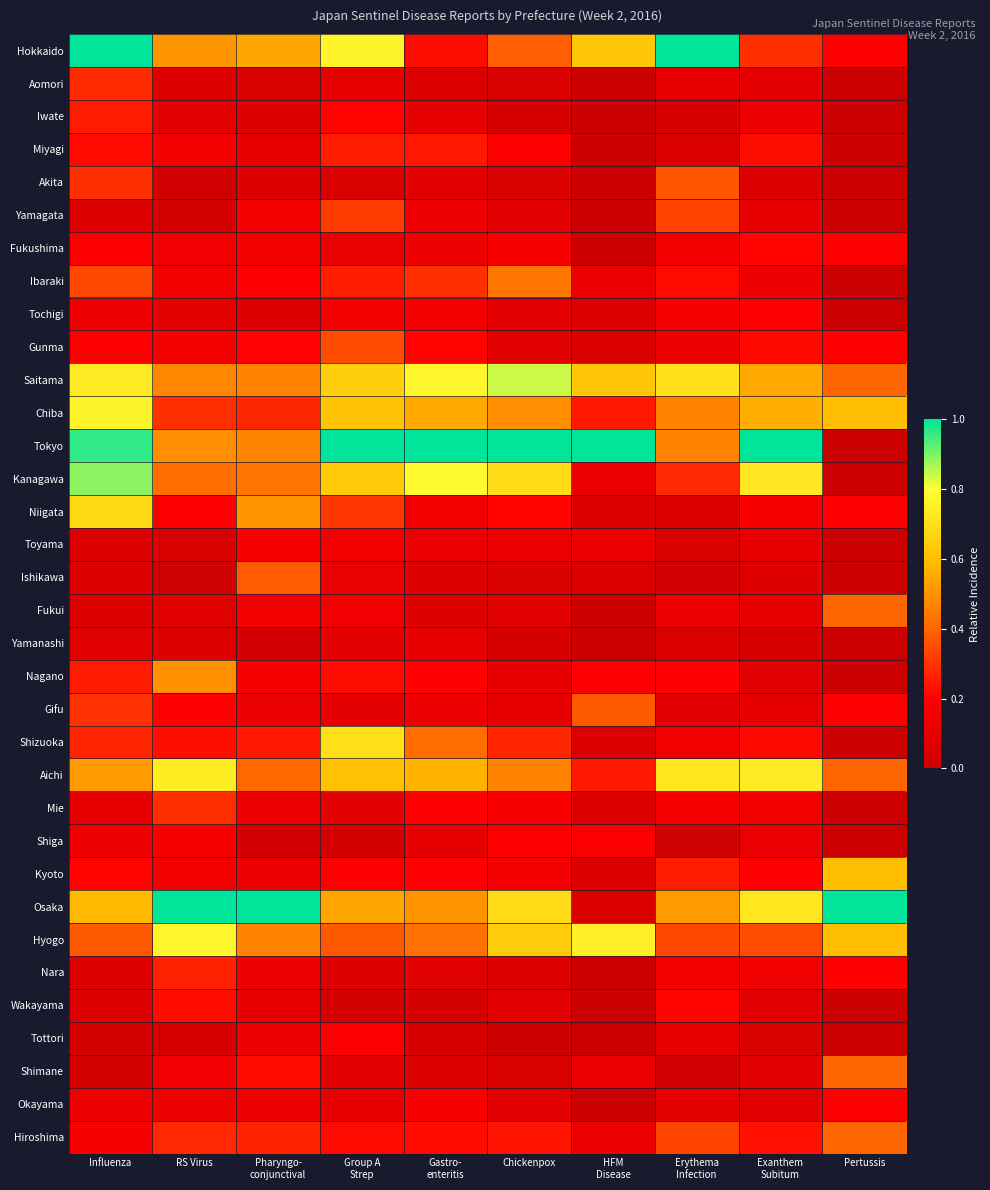

Reading right to left, extract all data points from this chart.

Hokkaido: Pertussis=0.2	Exanthem
Subitum=0.3	Erythema
Infection=1.0	HFM
Disease=0.6	Chickenpox=0.4	Gastro-
enteritis=0.2	Group A
Strep=0.8	Pharyngo-
conjunctival=0.5	RS Virus=0.5	Influenza=1.0
Aomori: Pertussis=0.0	Exanthem
Subitum=0.1	Erythema
Infection=0.1	HFM
Disease=0.0	Chickenpox=0.0	Gastro-
enteritis=0.1	Group A
Strep=0.1	Pharyngo-
conjunctival=0.1	RS Virus=0.1	Influenza=0.3
Iwate: Pertussis=0.0	Exanthem
Subitum=0.1	Erythema
Infection=0.0	HFM
Disease=0.0	Chickenpox=0.0	Gastro-
enteritis=0.1	Group A
Strep=0.2	Pharyngo-
conjunctival=0.1	RS Virus=0.1	Influenza=0.3
Miyagi: Pertussis=0.0	Exanthem
Subitum=0.2	Erythema
Infection=0.1	HFM
Disease=0.0	Chickenpox=0.2	Gastro-
enteritis=0.2	Group A
Strep=0.3	Pharyngo-
conjunctival=0.1	RS Virus=0.2	Influenza=0.2
Akita: Pertussis=0.0	Exanthem
Subitum=0.1	Erythema
Infection=0.4	HFM
Disease=0.0	Chickenpox=0.0	Gastro-
enteritis=0.1	Group A
Strep=0.1	Pharyngo-
conjunctival=0.1	RS Virus=0.0	Influenza=0.3
Yamagata: Pertussis=0.0	Exanthem
Subitum=0.1	Erythema
Infection=0.3	HFM
Disease=0.0	Chickenpox=0.1	Gastro-
enteritis=0.1	Group A
Strep=0.3	Pharyngo-
conjunctival=0.2	RS Virus=0.0	Influenza=0.1
Fukushima: Pertussis=0.2	Exanthem
Subitum=0.2	Erythema
Infection=0.2	HFM
Disease=0.0	Chickenpox=0.2	Gastro-
enteritis=0.1	Group A
Strep=0.1	Pharyngo-
conjunctival=0.2	RS Virus=0.1	Influenza=0.2
Ibaraki: Pertussis=0.0	Exanthem
Subitum=0.1	Erythema
Infection=0.2	HFM
Disease=0.1	Chickenpox=0.4	Gastro-
enteritis=0.3	Group A
Strep=0.3	Pharyngo-
conjunctival=0.2	RS Virus=0.2	Influenza=0.3
Tochigi: Pertussis=0.0	Exanthem
Subitum=0.2	Erythema
Infection=0.2	HFM
Disease=0.1	Chickenpox=0.1	Gastro-
enteritis=0.2	Group A
Strep=0.1	Pharyngo-
conjunctival=0.1	RS Virus=0.1	Influenza=0.1
Gunma: Pertussis=0.2	Exanthem
Subitum=0.2	Erythema
Infection=0.1	HFM
Disease=0.1	Chickenpox=0.1	Gastro-
enteritis=0.2	Group A
Strep=0.3	Pharyngo-
conjunctival=0.2	RS Virus=0.2	Influenza=0.2
Saitama: Pertussis=0.4	Exanthem
Subitum=0.5	Erythema
Infection=0.7	HFM
Disease=0.6	Chickenpox=0.8	Gastro-
enteritis=0.8	Group A
Strep=0.6	Pharyngo-
conjunctival=0.5	RS Virus=0.5	Influenza=0.7
Chiba: Pertussis=0.6	Exanthem
Subitum=0.6	Erythema
Infection=0.5	HFM
Disease=0.2	Chickenpox=0.5	Gastro-
enteritis=0.5	Group A
Strep=0.6	Pharyngo-
conjunctival=0.3	RS Virus=0.3	Influenza=0.8
Tokyo: Pertussis=0.0	Exanthem
Subitum=1.0	Erythema
Infection=0.5	HFM
Disease=1.0	Chickenpox=1.0	Gastro-
enteritis=1.0	Group A
Strep=1.0	Pharyngo-
conjunctival=0.5	RS Virus=0.5	Influenza=1.0
Kanagawa: Pertussis=0.0	Exanthem
Subitum=0.7	Erythema
Infection=0.3	HFM
Disease=0.1	Chickenpox=0.7	Gastro-
enteritis=0.8	Group A
Strep=0.6	Pharyngo-
conjunctival=0.4	RS Virus=0.4	Influenza=0.9
Niigata: Pertussis=0.2	Exanthem
Subitum=0.2	Erythema
Infection=0.1	HFM
Disease=0.1	Chickenpox=0.2	Gastro-
enteritis=0.1	Group A
Strep=0.3	Pharyngo-
conjunctival=0.5	RS Virus=0.2	Influenza=0.7
Toyama: Pertussis=0.0	Exanthem
Subitum=0.1	Erythema
Infection=0.1	HFM
Disease=0.1	Chickenpox=0.1	Gastro-
enteritis=0.1	Group A
Strep=0.2	Pharyngo-
conjunctival=0.2	RS Virus=0.1	Influenza=0.1
Ishikawa: Pertussis=0.0	Exanthem
Subitum=0.1	Erythema
Infection=0.0	HFM
Disease=0.1	Chickenpox=0.1	Gastro-
enteritis=0.1	Group A
Strep=0.1	Pharyngo-
conjunctival=0.4	RS Virus=0.0	Influenza=0.1
Fukui: Pertussis=0.4	Exanthem
Subitum=0.1	Erythema
Infection=0.1	HFM
Disease=0.0	Chickenpox=0.1	Gastro-
enteritis=0.1	Group A
Strep=0.1	Pharyngo-
conjunctival=0.2	RS Virus=0.1	Influenza=0.1
Yamanashi: Pertussis=0.0	Exanthem
Subitum=0.0	Erythema
Infection=0.1	HFM
Disease=0.0	Chickenpox=0.0	Gastro-
enteritis=0.1	Group A
Strep=0.1	Pharyngo-
conjunctival=0.0	RS Virus=0.1	Influenza=0.1
Nagano: Pertussis=0.0	Exanthem
Subitum=0.1	Erythema
Infection=0.2	HFM
Disease=0.2	Chickenpox=0.1	Gastro-
enteritis=0.2	Group A
Strep=0.2	Pharyngo-
conjunctival=0.2	RS Virus=0.5	Influenza=0.3
Gifu: Pertussis=0.2	Exanthem
Subitum=0.1	Erythema
Infection=0.1	HFM
Disease=0.4	Chickenpox=0.1	Gastro-
enteritis=0.1	Group A
Strep=0.1	Pharyngo-
conjunctival=0.1	RS Virus=0.2	Influenza=0.3
Shizuoka: Pertussis=0.0	Exanthem
Subitum=0.2	Erythema
Infection=0.2	HFM
Disease=0.1	Chickenpox=0.3	Gastro-
enteritis=0.4	Group A
Strep=0.7	Pharyngo-
conjunctival=0.2	RS Virus=0.2	Influenza=0.3
Aichi: Pertussis=0.4	Exanthem
Subitum=0.7	Erythema
Infection=0.7	HFM
Disease=0.2	Chickenpox=0.5	Gastro-
enteritis=0.6	Group A
Strep=0.6	Pharyngo-
conjunctival=0.4	RS Virus=0.7	Influenza=0.5
Mie: Pertussis=0.0	Exanthem
Subitum=0.2	Erythema
Infection=0.2	HFM
Disease=0.1	Chickenpox=0.2	Gastro-
enteritis=0.2	Group A
Strep=0.1	Pharyngo-
conjunctival=0.1	RS Virus=0.3	Influenza=0.1
Shiga: Pertussis=0.0	Exanthem
Subitum=0.1	Erythema
Infection=0.0	HFM
Disease=0.2	Chickenpox=0.2	Gastro-
enteritis=0.1	Group A
Strep=0.0	Pharyngo-
conjunctival=0.0	RS Virus=0.2	Influenza=0.1
Kyoto: Pertussis=0.6	Exanthem
Subitum=0.2	Erythema
Infection=0.3	HFM
Disease=0.1	Chickenpox=0.2	Gastro-
enteritis=0.2	Group A
Strep=0.2	Pharyngo-
conjunctival=0.1	RS Virus=0.2	Influenza=0.2
Osaka: Pertussis=1.0	Exanthem
Subitum=0.7	Erythema
Infection=0.5	HFM
Disease=0.1	Chickenpox=0.7	Gastro-
enteritis=0.5	Group A
Strep=0.5	Pharyngo-
conjunctival=1.0	RS Virus=1.0	Influenza=0.6
Hyogo: Pertussis=0.6	Exanthem
Subitum=0.4	Erythema
Infection=0.3	HFM
Disease=0.8	Chickenpox=0.6	Gastro-
enteritis=0.4	Group A
Strep=0.4	Pharyngo-
conjunctival=0.5	RS Virus=0.8	Influenza=0.4
Nara: Pertussis=0.2	Exanthem
Subitum=0.2	Erythema
Infection=0.2	HFM
Disease=0.0	Chickenpox=0.1	Gastro-
enteritis=0.1	Group A
Strep=0.1	Pharyngo-
conjunctival=0.1	RS Virus=0.3	Influenza=0.1
Wakayama: Pertussis=0.0	Exanthem
Subitum=0.1	Erythema
Infection=0.2	HFM
Disease=0.0	Chickenpox=0.1	Gastro-
enteritis=0.0	Group A
Strep=0.0	Pharyngo-
conjunctival=0.1	RS Virus=0.2	Influenza=0.1
Tottori: Pertussis=0.0	Exanthem
Subitum=0.1	Erythema
Infection=0.1	HFM
Disease=0.0	Chickenpox=0.0	Gastro-
enteritis=0.0	Group A
Strep=0.2	Pharyngo-
conjunctival=0.1	RS Virus=0.0	Influenza=0.0
Shimane: Pertussis=0.4	Exanthem
Subitum=0.1	Erythema
Infection=0.0	HFM
Disease=0.1	Chickenpox=0.1	Gastro-
enteritis=0.1	Group A
Strep=0.1	Pharyngo-
conjunctival=0.2	RS Virus=0.1	Influenza=0.0
Okayama: Pertussis=0.2	Exanthem
Subitum=0.1	Erythema
Infection=0.1	HFM
Disease=0.0	Chickenpox=0.1	Gastro-
enteritis=0.2	Group A
Strep=0.1	Pharyngo-
conjunctival=0.1	RS Virus=0.1	Influenza=0.1
Hiroshima: Pertussis=0.4	Exanthem
Subitum=0.2	Erythema
Infection=0.3	HFM
Disease=0.1	Chickenpox=0.2	Gastro-
enteritis=0.2	Group A
Strep=0.2	Pharyngo-
conjunctival=0.3	RS Virus=0.3	Influenza=0.2